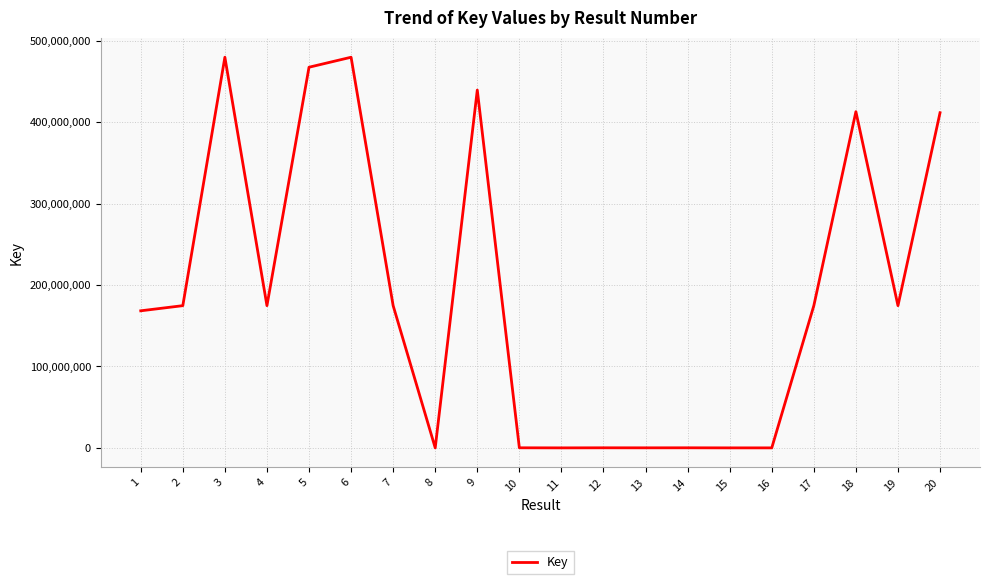

Is it true that the value at 19 is 237434651?

False